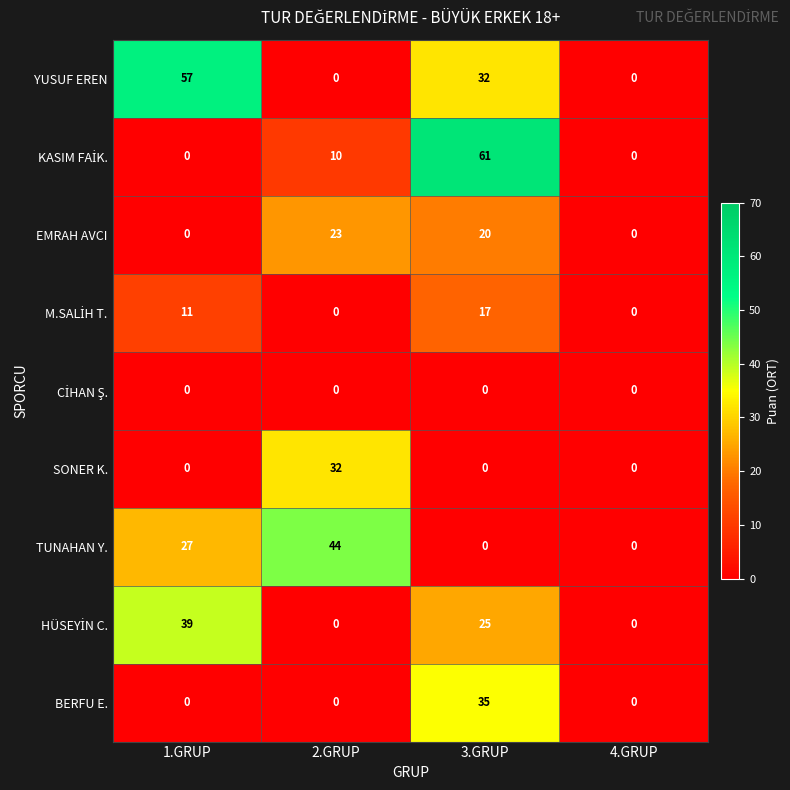

Where does the YUSUF EREN series first go above 32?

1.GRUP